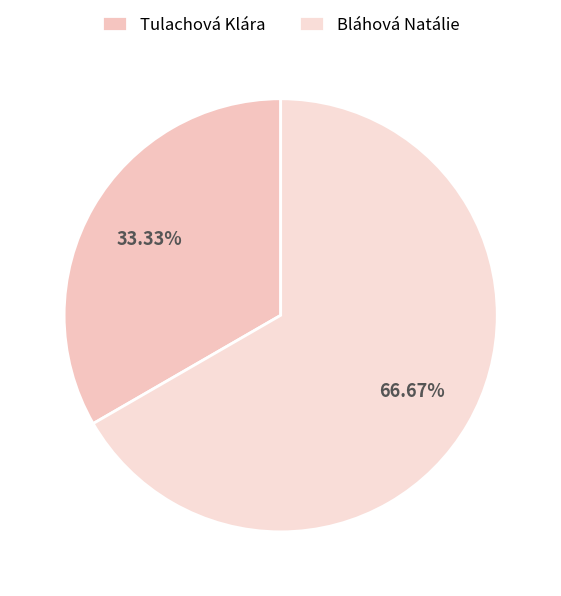

Is it true that Bláhová Natálie is 67% of the pie?

True